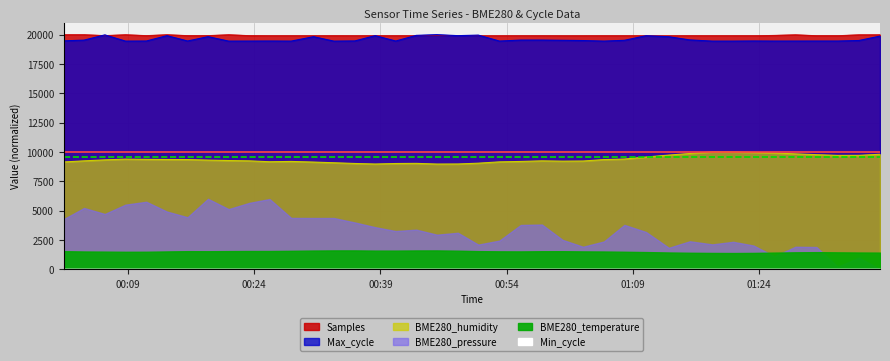

What is the total value across all series at 2022/09/11 00:11:10?

48744.1